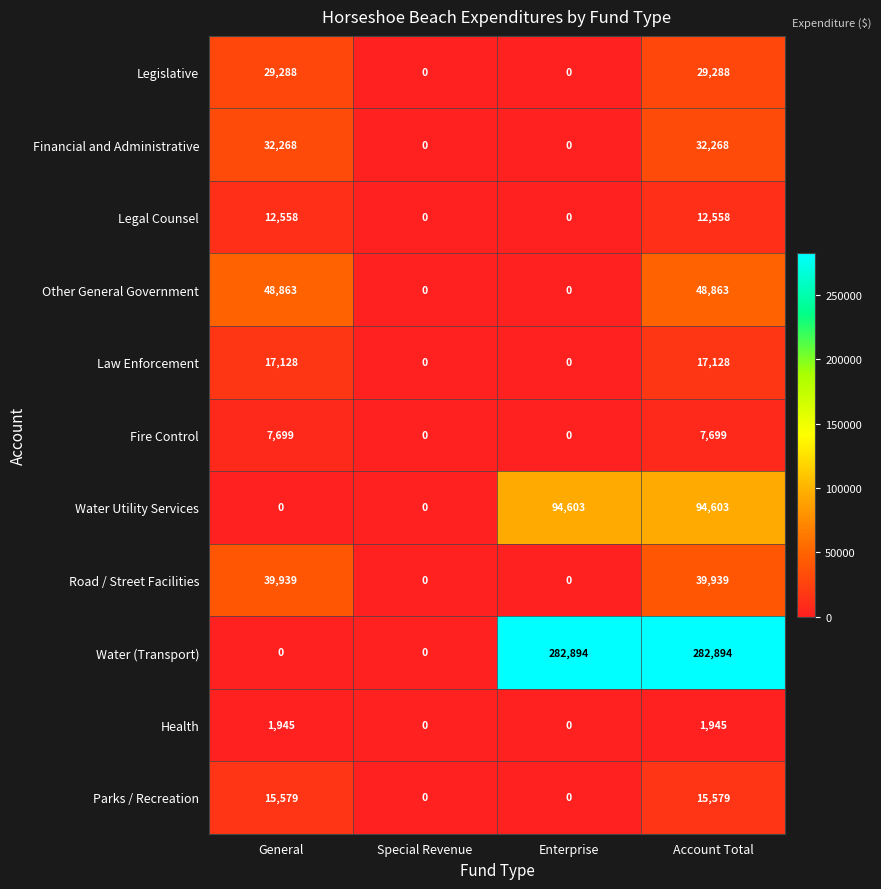

How many values in the Law Enforcement series are below 17128?

2